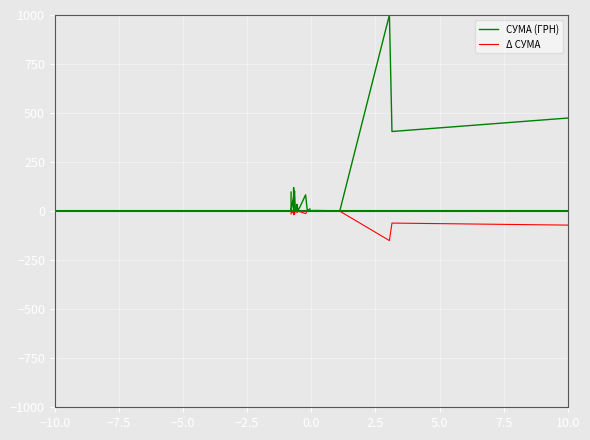

True or false: СУМА (ГРН) and Δ СУМА cross at least once.

False